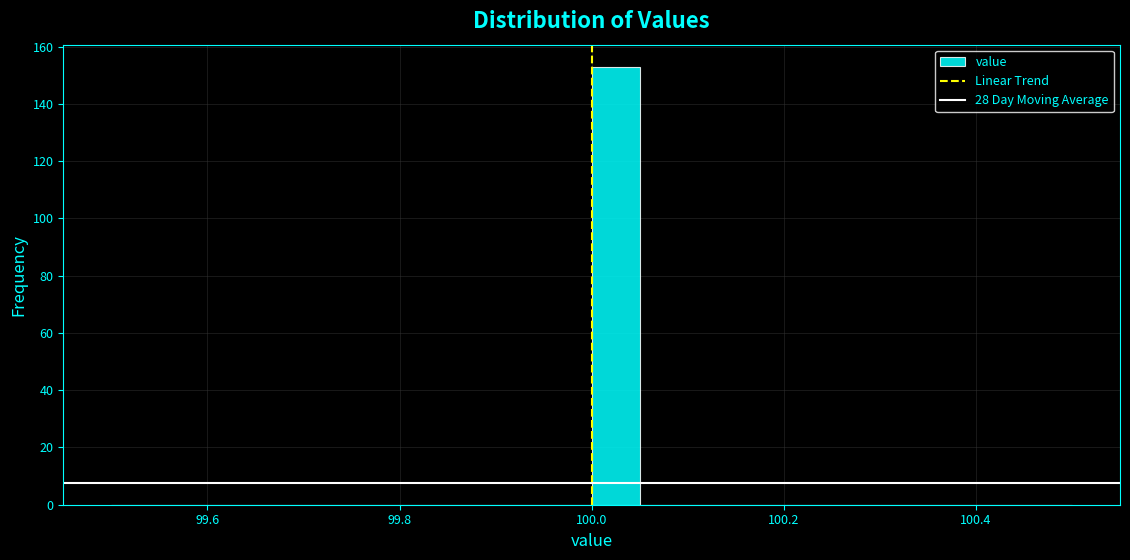

Around what value on the x-axis is the tallest bar? Give the approximate position of its centre, as read against the axis.

100.02